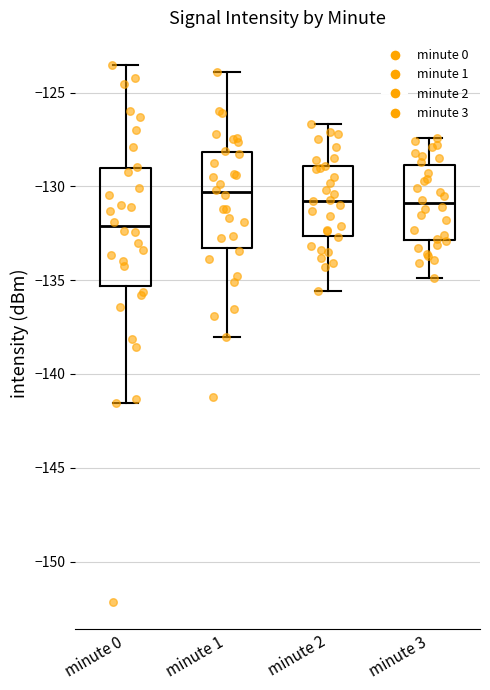

Reading left to right, read every box against the y-axis: the position of its median line, the range the box covers, and the ends of its whiskers. The values are not printed on the chart, so give them approximately, as read against the axis.

minute 0: median -132.0, box -135.5 to -129.0, whiskers -141.5 to -123.5
minute 1: median -130.5, box -133.5 to -128.0, whiskers -138.0 to -124.0
minute 2: median -131.0, box -132.5 to -129.0, whiskers -135.5 to -126.5
minute 3: median -131.0, box -133.0 to -129.0, whiskers -135.0 to -127.5